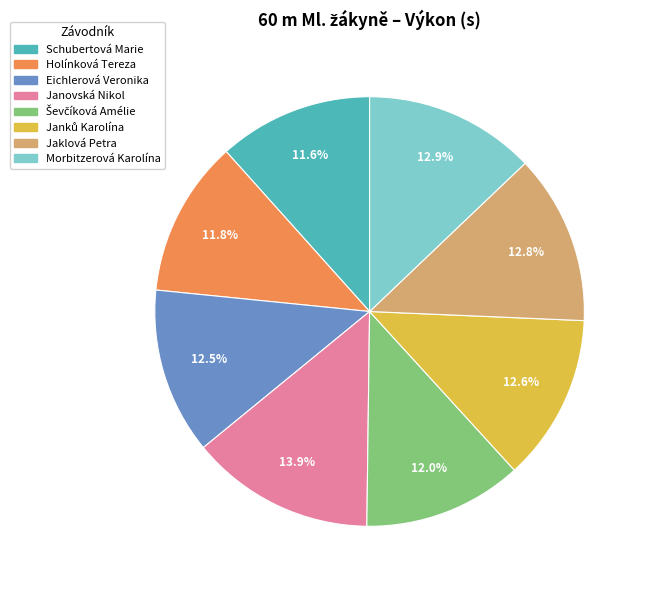

Approximately how many times larger is the value at Jaklová Petra compared to Morbitzerová Karolína?

1.0